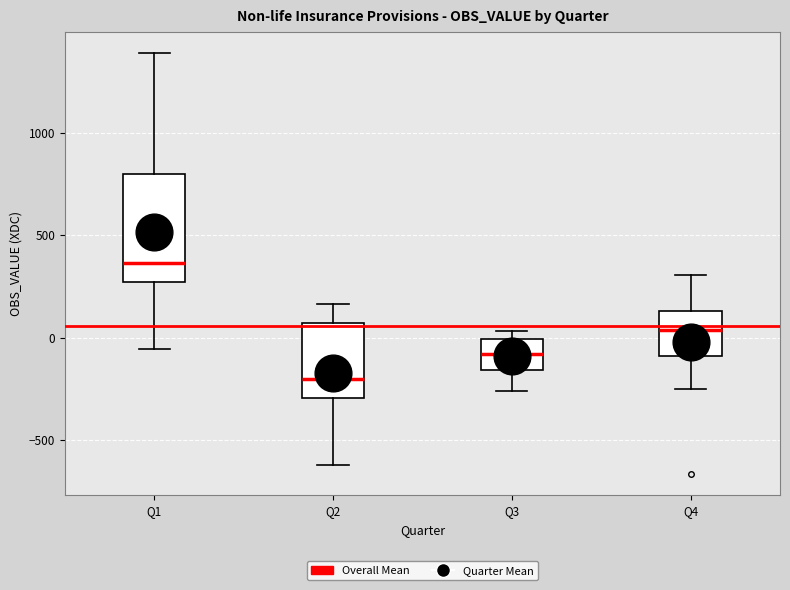

Reading left to right, transcribe this box plot: for each box, give where its median line is, the range the box spans, and where its two whiskers end, as read against the y-axis. The values are not printed on the chart, so give them approximately, as read against the axis.

Q1: median 350, box 250 to 800, whiskers -50 to 1400
Q2: median -200, box -300 to 50, whiskers -600 to 150
Q3: median -100, box -150 to 0, whiskers -250 to 50
Q4: median 50, box -100 to 150, whiskers -250 to 300